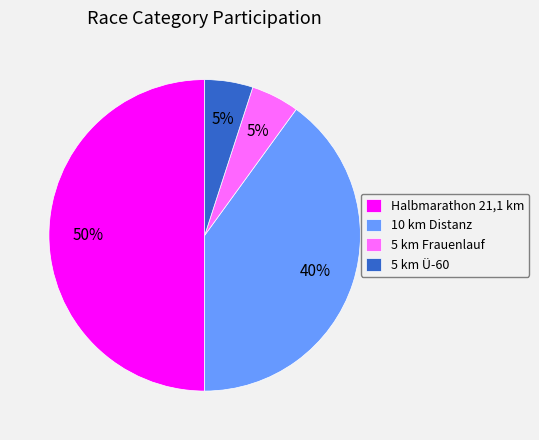

Count the number of slices in the pie.

4